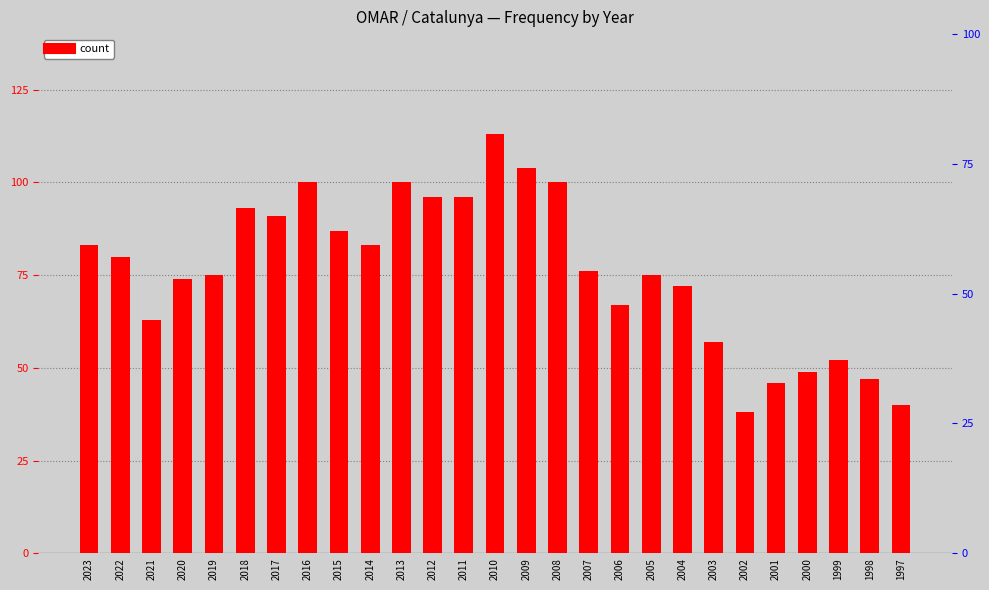

What is the value of the 17th bar from the left?

76